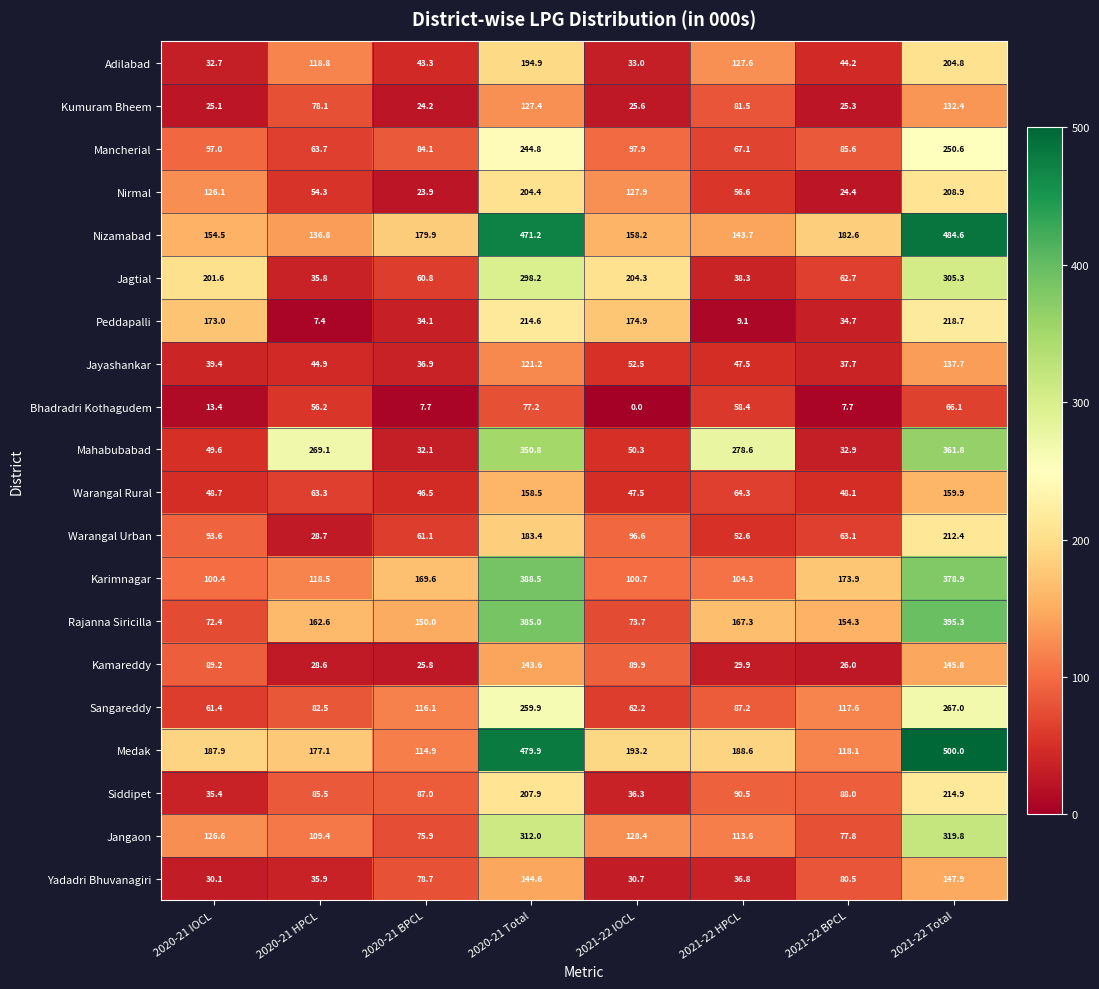

At which category is the sum across all series the highest?

2021-22 Total